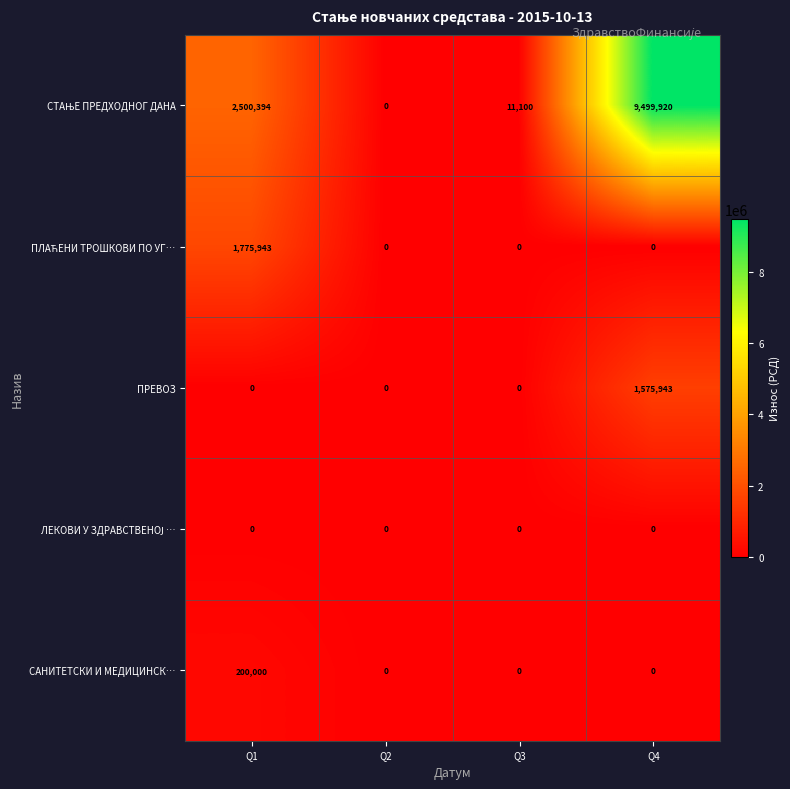

At which category is the sum across all series the highest?

Q4